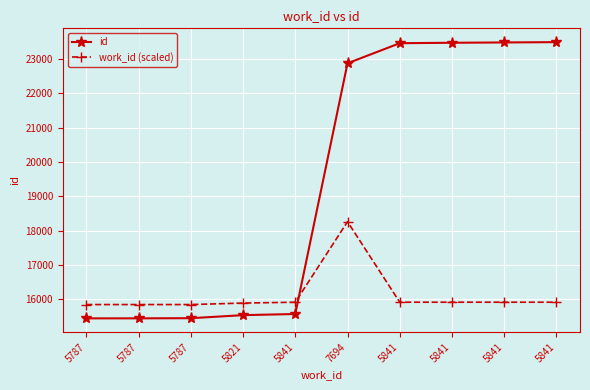

Reading left to right, extract all data points from this chart.

id: 15443.0	15444.0	15448.0	15537.0	15570.0	22873.0	23458.0	23471.0	23480.0	23489.0
work_id (scaled): 15845.3	15845.3	15845.3	15888.3	15913.7	18259.1	15913.7	15913.7	15913.7	15913.7